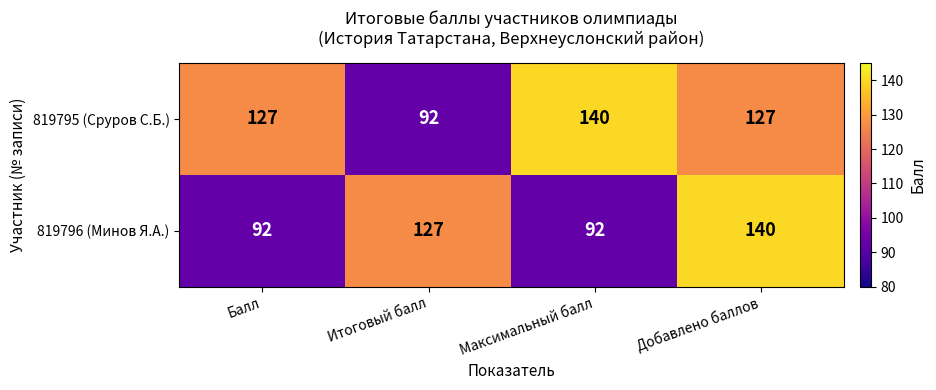

Rank the series at Итоговый балл from highest to lowest value.

819796 (Минов Я.А.), 819795 (Сруров С.Б.)